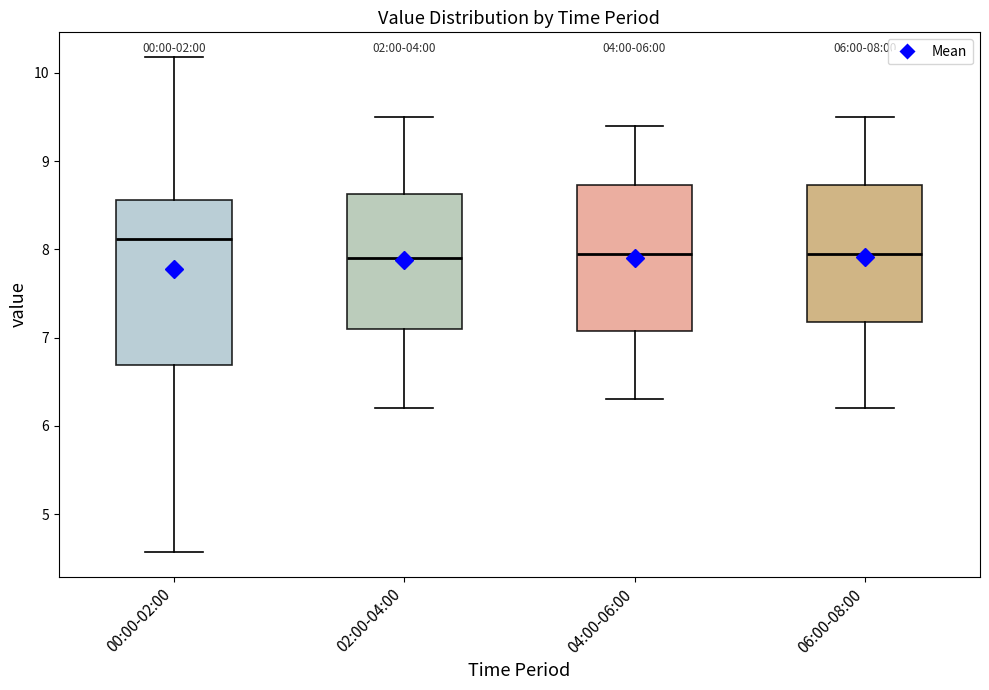

Which box is the tallest, from its lower edge to its upper edge?

00:00-02:00